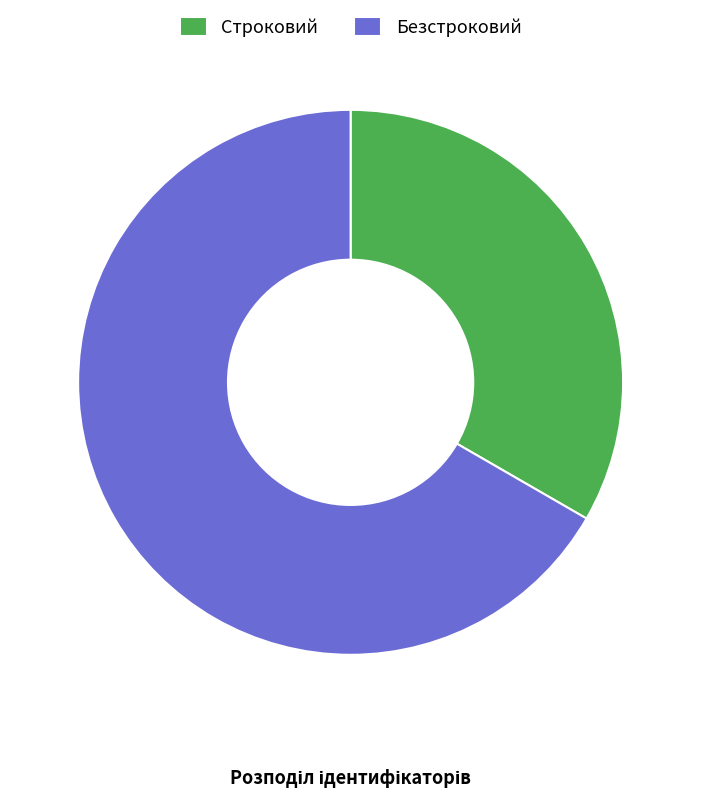

The Строковий slice represents 26% of the pie. True or false?

False